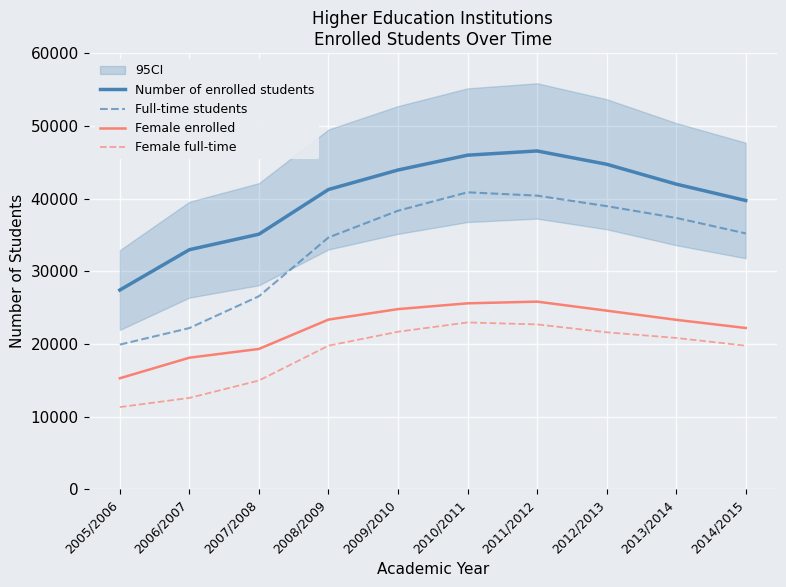

True or false: Number of enrolled students and Female full-time intersect in this chart.

False